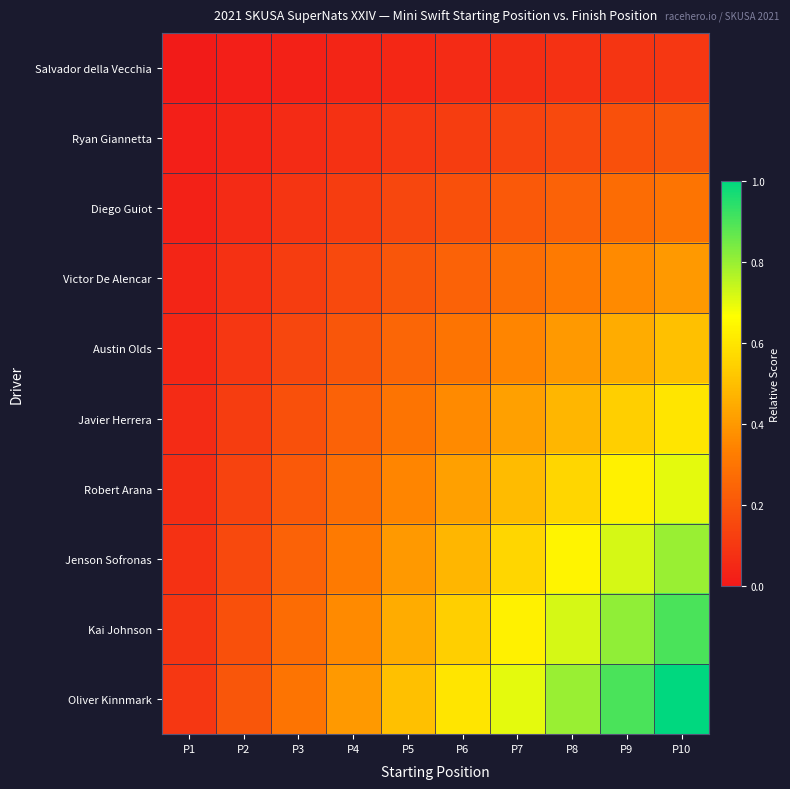

Reading left to right, transcribe all the data shown in this chart.

Salvador della Vecchia: P1=0.0	P2=0.0	P3=0.0	P4=0.0	P5=0.1	P6=0.1	P7=0.1	P8=0.1	P9=0.1	P10=0.1
Ryan Giannetta: P1=0.0	P2=0.0	P3=0.1	P4=0.1	P5=0.1	P6=0.1	P7=0.1	P8=0.2	P9=0.2	P10=0.2
Diego Guiot: P1=0.0	P2=0.1	P3=0.1	P4=0.1	P5=0.1	P6=0.2	P7=0.2	P8=0.2	P9=0.3	P10=0.3
Victor De Alencar: P1=0.0	P2=0.1	P3=0.1	P4=0.2	P5=0.2	P6=0.2	P7=0.3	P8=0.3	P9=0.4	P10=0.4
Austin Olds: P1=0.1	P2=0.1	P3=0.1	P4=0.2	P5=0.2	P6=0.3	P7=0.3	P8=0.4	P9=0.5	P10=0.5
Javier Herrera: P1=0.1	P2=0.1	P3=0.2	P4=0.2	P5=0.3	P6=0.4	P7=0.4	P8=0.5	P9=0.5	P10=0.6
Robert Arana: P1=0.1	P2=0.1	P3=0.2	P4=0.3	P5=0.3	P6=0.4	P7=0.5	P8=0.6	P9=0.6	P10=0.7
Jenson Sofronas: P1=0.1	P2=0.2	P3=0.2	P4=0.3	P5=0.4	P6=0.5	P7=0.6	P8=0.6	P9=0.7	P10=0.8
Kai Johnson: P1=0.1	P2=0.2	P3=0.3	P4=0.4	P5=0.5	P6=0.5	P7=0.6	P8=0.7	P9=0.8	P10=0.9
Oliver Kinnmark: P1=0.1	P2=0.2	P3=0.3	P4=0.4	P5=0.5	P6=0.6	P7=0.7	P8=0.8	P9=0.9	P10=1.0